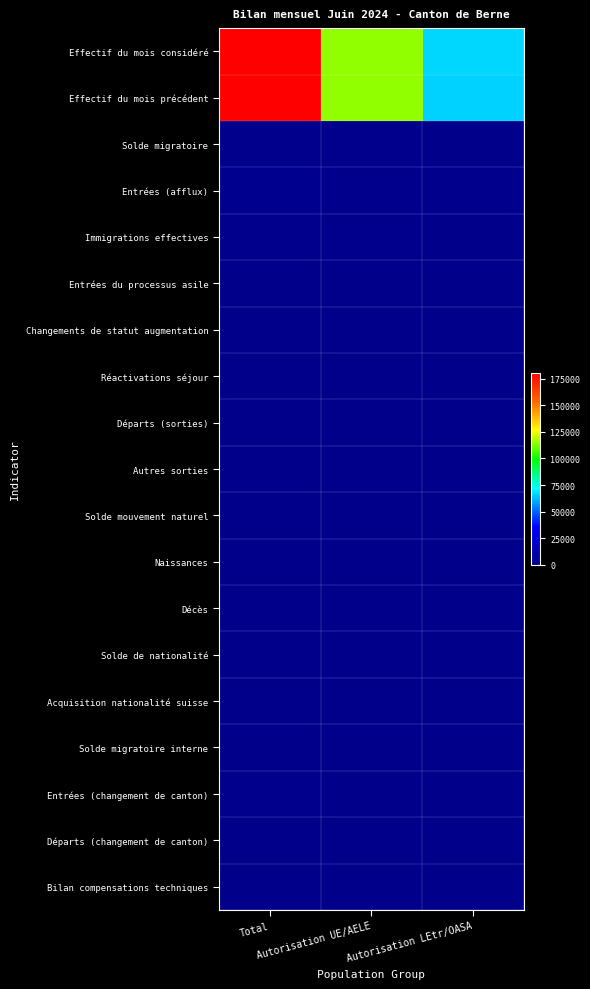

Which series has the largest total across all categories?

Effectif du mois considéré